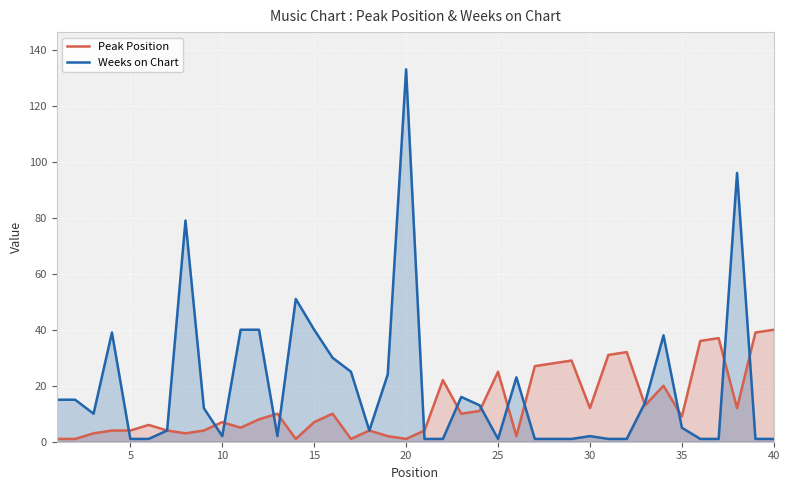

Does the chart display data point markers on the line(s)?

No